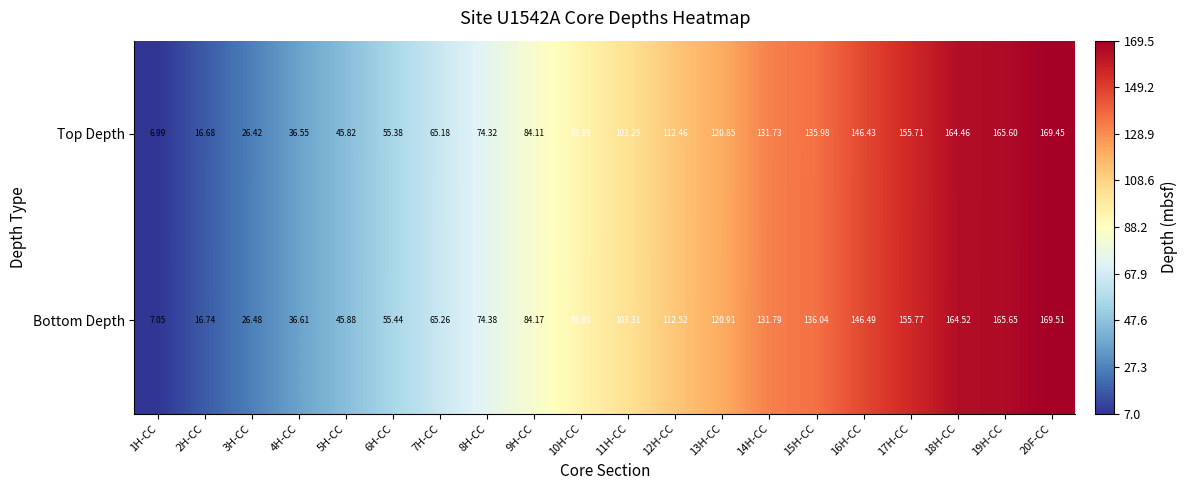

List the series in order of their overall mean, highest first.

Bottom Depth, Top Depth